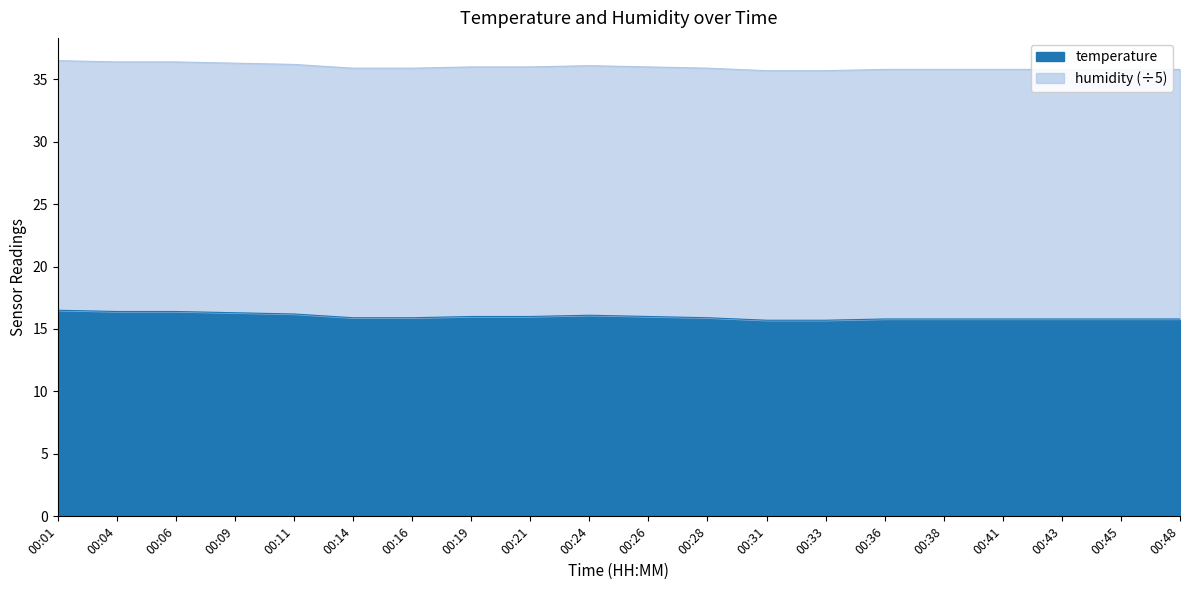

Reading left to right, extract all data points from this chart.

00:01=16.5	00:04=16.4	00:06=16.4	00:09=16.3	00:11=16.2	00:14=15.9	00:16=15.9	00:19=16.0	00:21=16.0	00:24=16.1	00:26=16.0	00:28=15.9	00:31=15.7	00:33=15.7	00:36=15.8	00:38=15.8	00:41=15.8	00:43=15.8	00:45=15.8	00:48=15.8